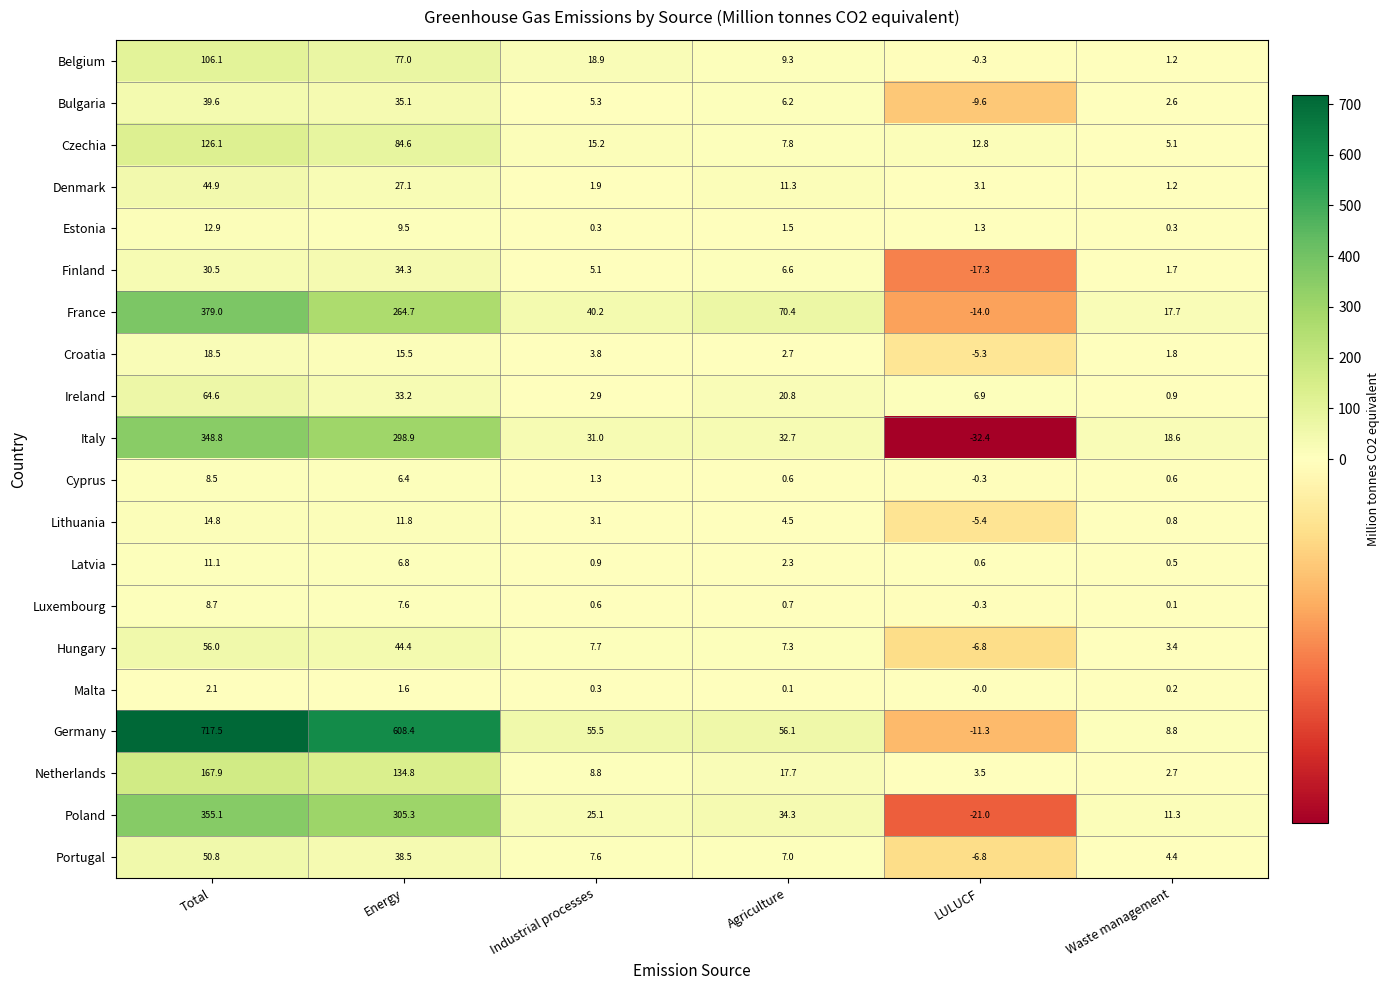

How many data points in Latvia are above 2?

3